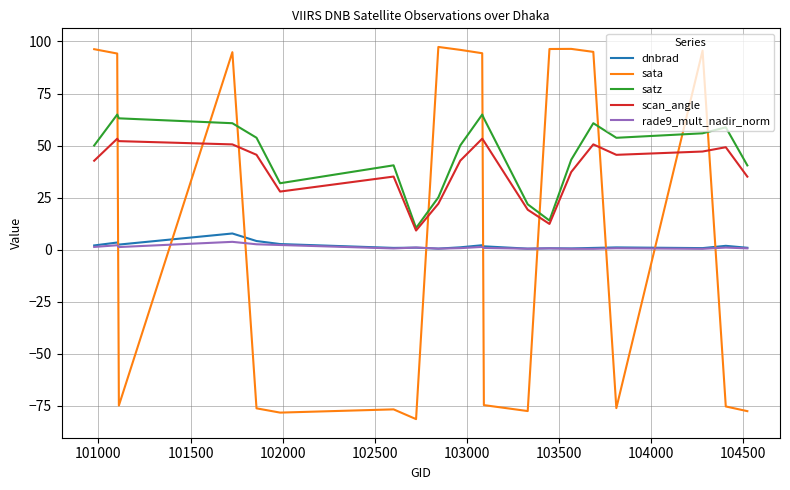

After their last crossing, which series has the higher values: rade9_mult_nadir_norm or sata?

rade9_mult_nadir_norm